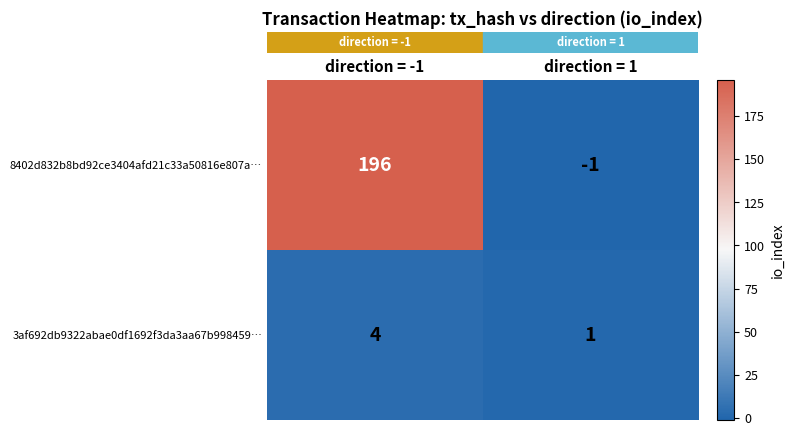

The value of 8402d832b8bd92ce3404afd21c33a50816e807a… at direction = -1 is 196. True or false?

True